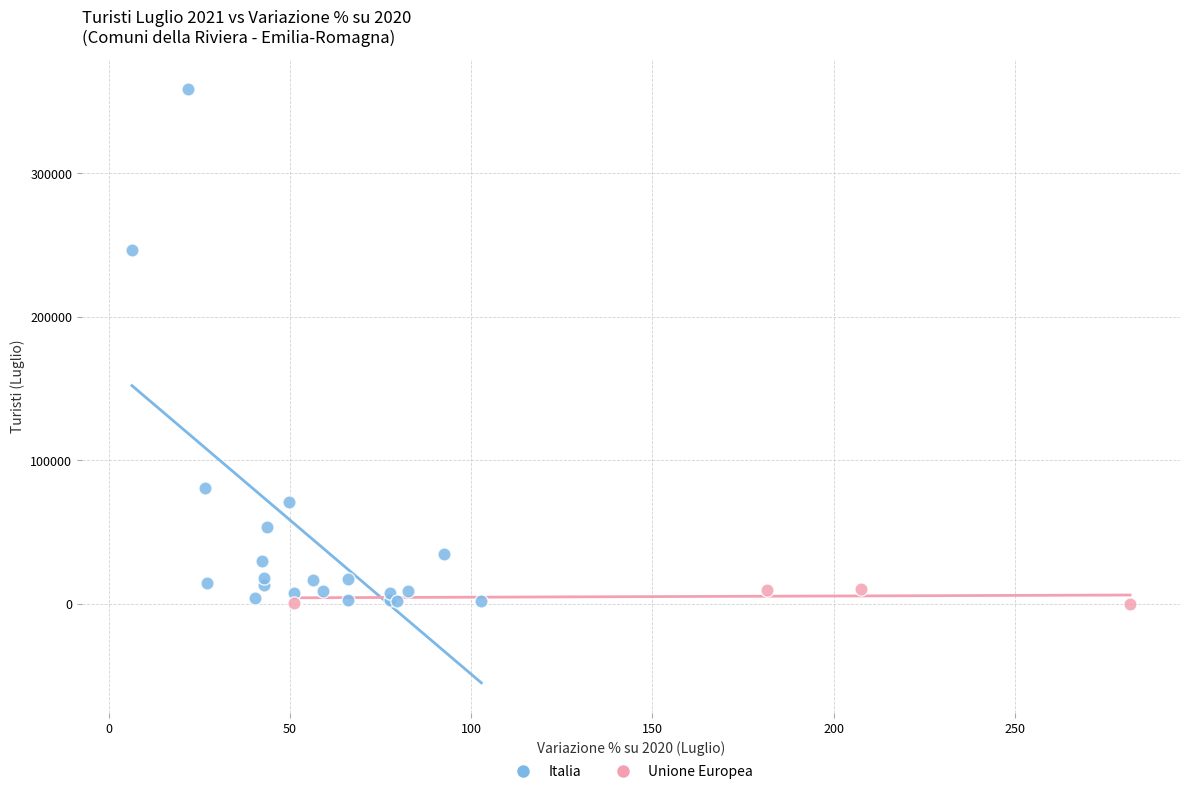

Which series contains the highest Y value?

Italia